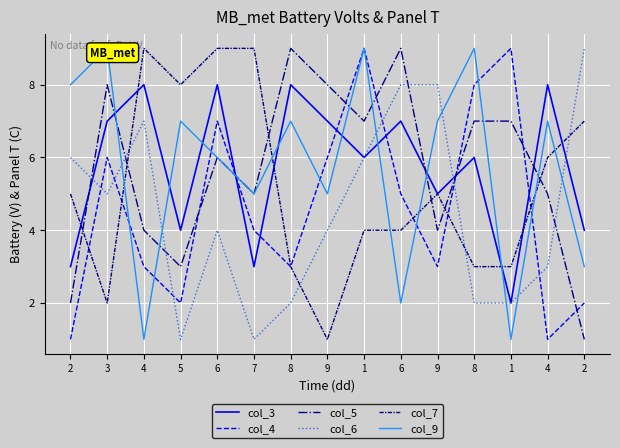

Rank the series by their maximum value, from lowest to highest.

col_3, col_4, col_5, col_6, col_7, col_9